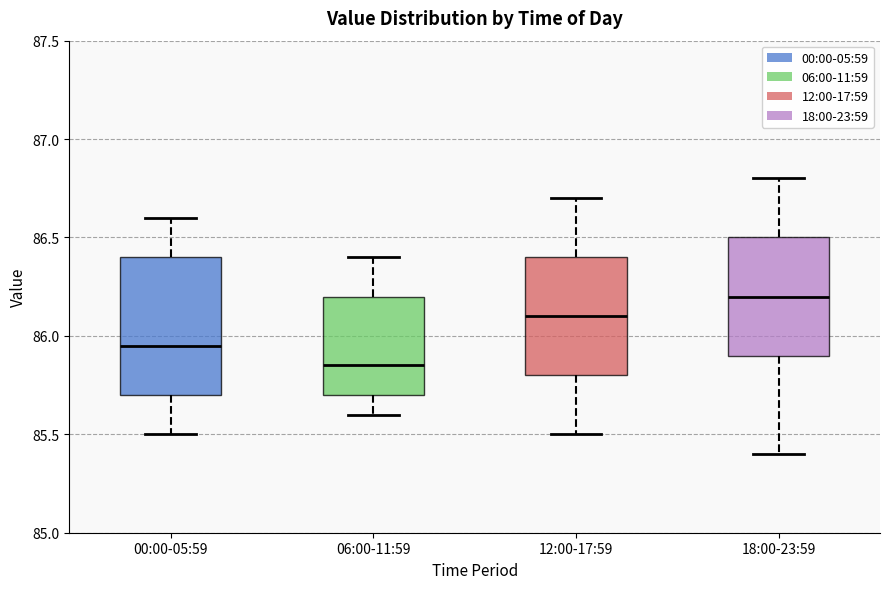

Reading left to right, transcribe this box plot: for each box, give where its median line is, the range the box spans, and where its two whiskers end, as read against the y-axis. The values are not printed on the chart, so give them approximately, as read against the axis.

00:00-05:59: median 85.95, box 85.70 to 86.40, whiskers 85.50 to 86.60
06:00-11:59: median 85.85, box 85.70 to 86.20, whiskers 85.60 to 86.40
12:00-17:59: median 86.10, box 85.80 to 86.40, whiskers 85.50 to 86.70
18:00-23:59: median 86.20, box 85.90 to 86.50, whiskers 85.40 to 86.80